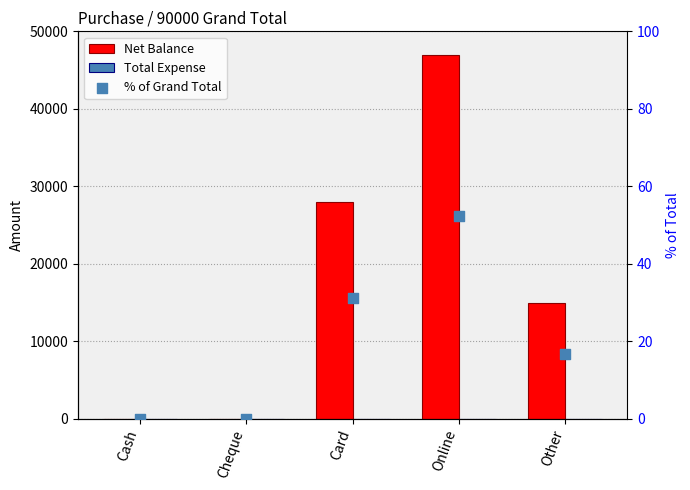

Which series reaches the minimum Y coordinate?

Net Balance